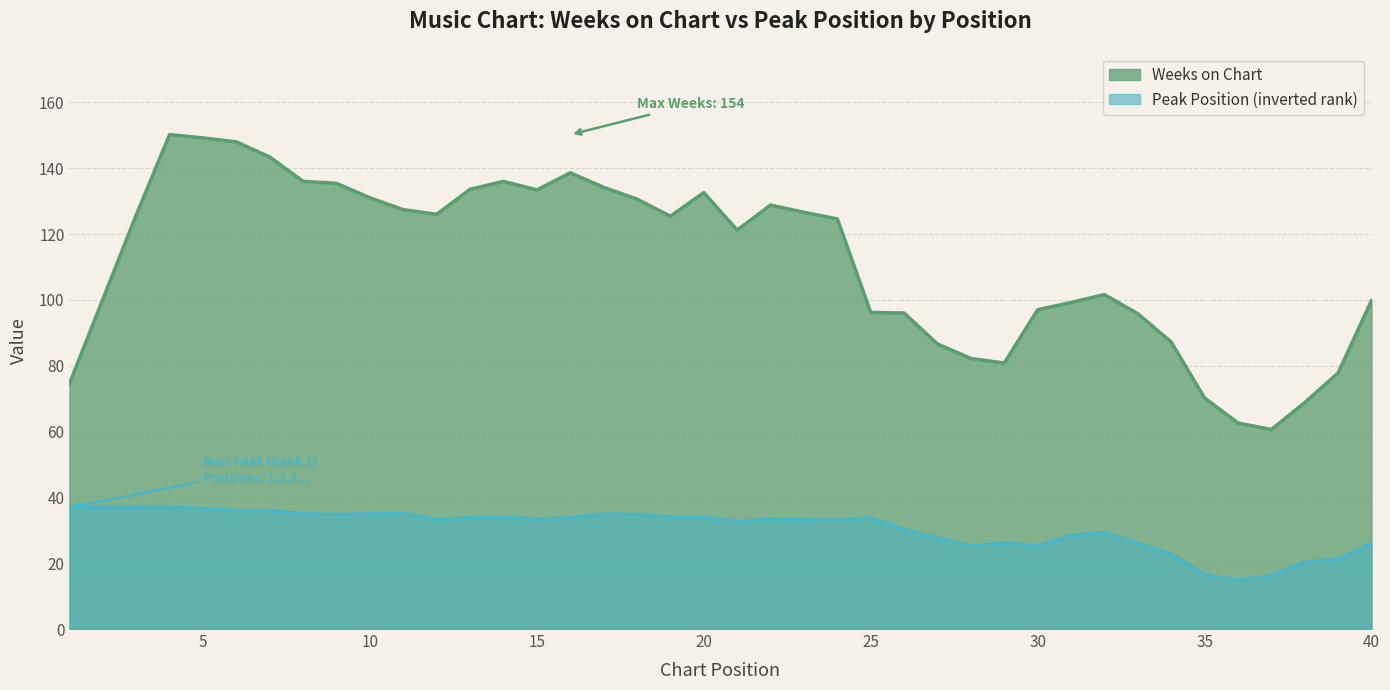

What is the smallest value displayed?

14.8